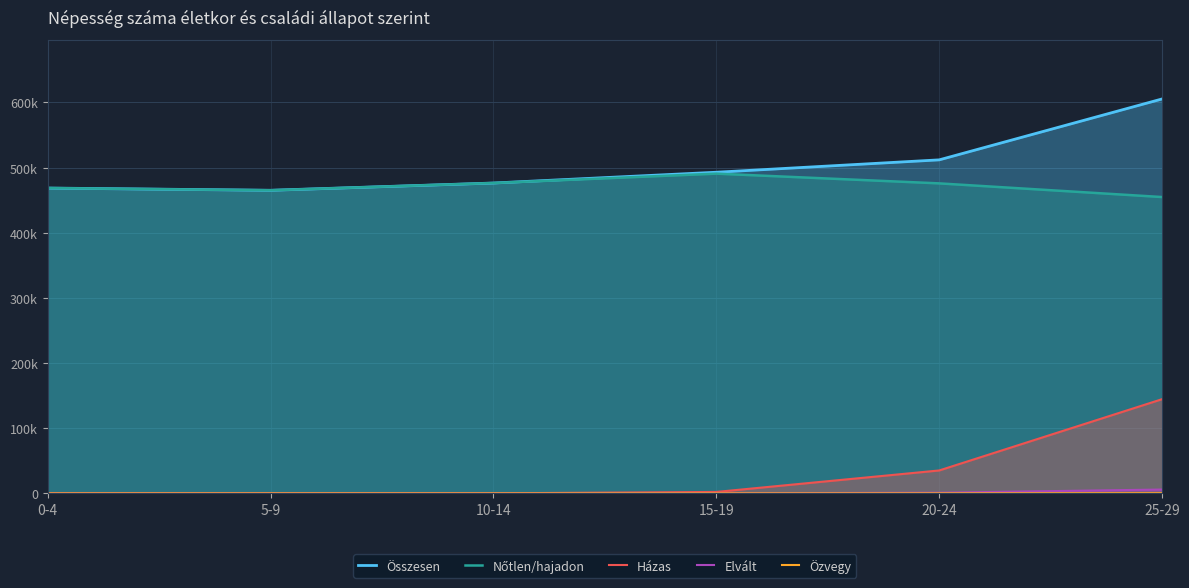

What is the highest value of the Nőtlen/hajadon series?

490760